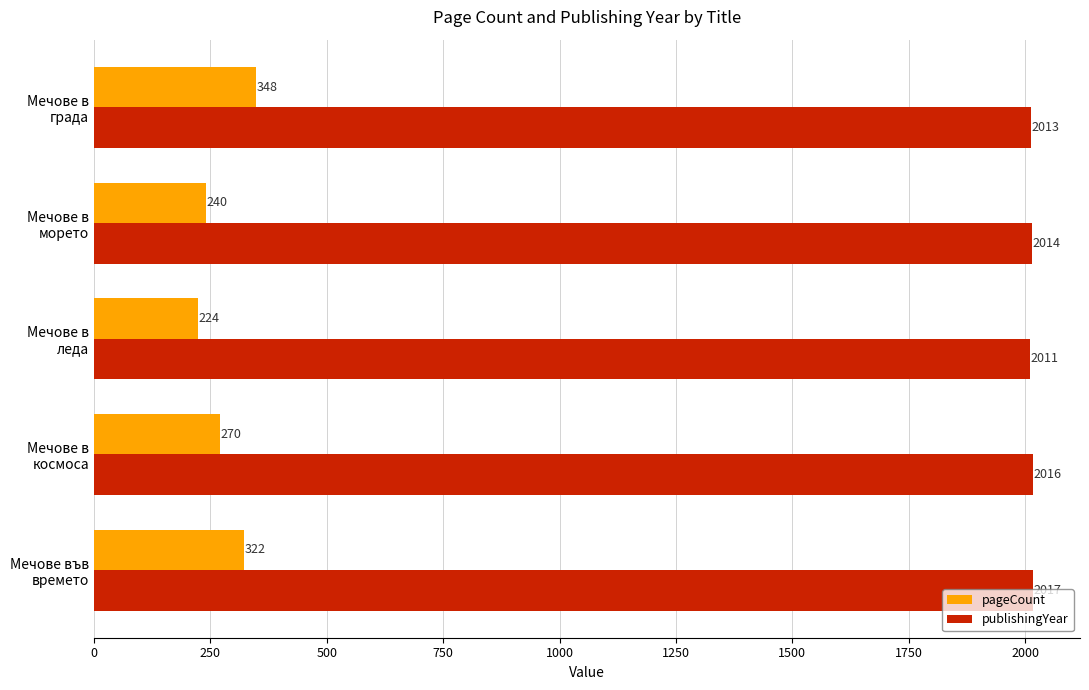

Which category has the lowest value in the publishingYear series?

Мечове в
леда